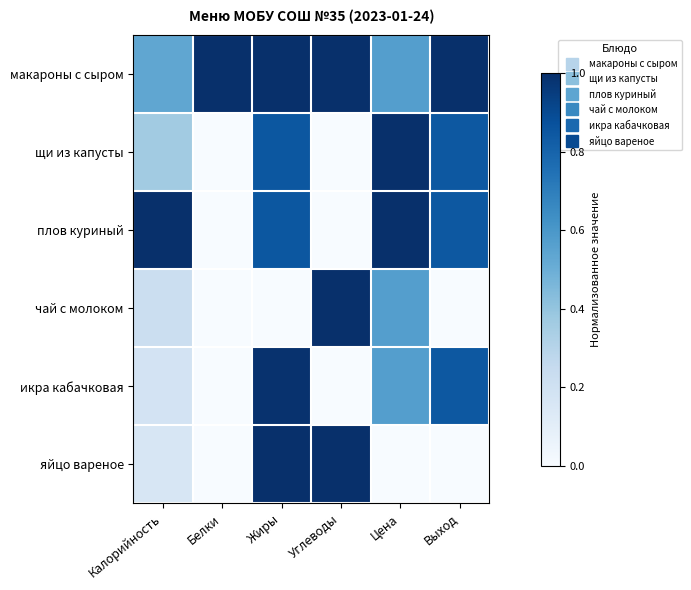

What is the total value across all series at Углеводы?

3.0